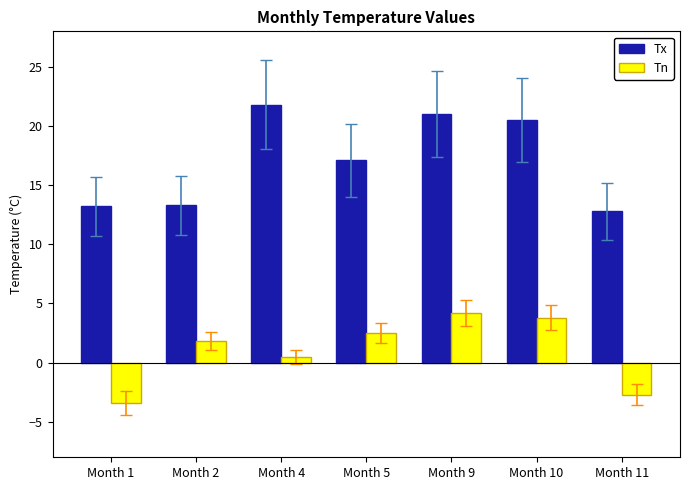

Rank the series by their average value, from highest to lowest.

Tx, Tn